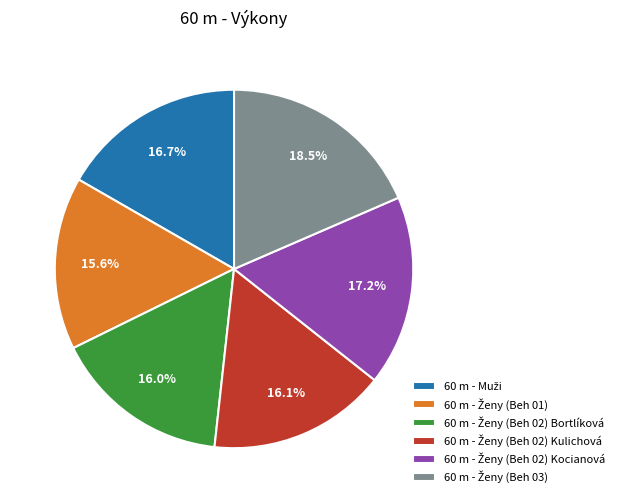

To the nearest percent, what is the difference between the largest and smallest slice percentages?

3%